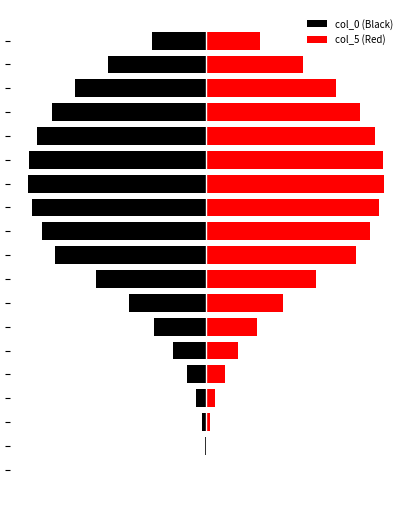

Where is col_5 (Red) nearest to the value 59?

17